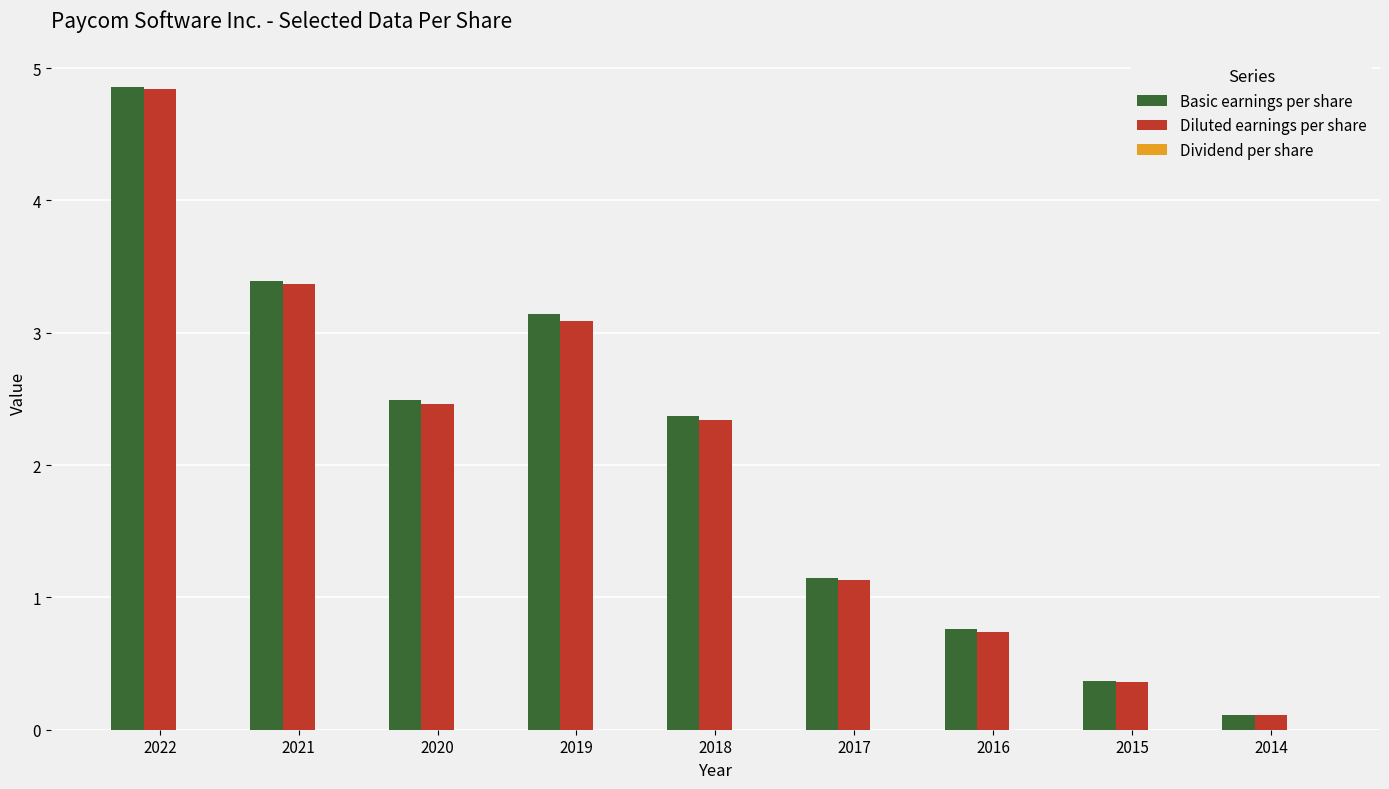

How many bars are there in each group?

2